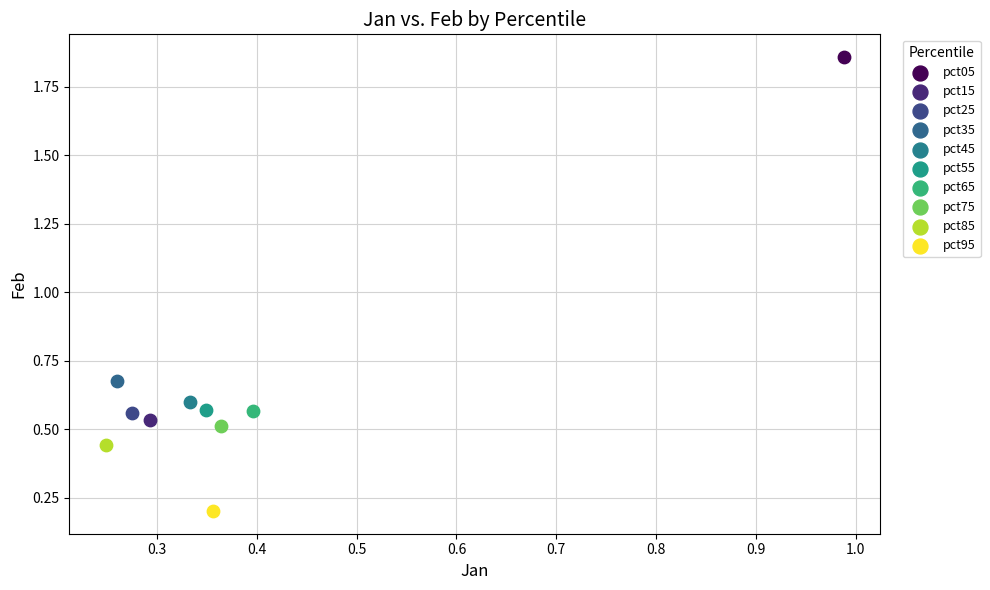

What are all the series names shown in the legend?

pct05, pct15, pct25, pct35, pct45, pct55, pct65, pct75, pct85, pct95